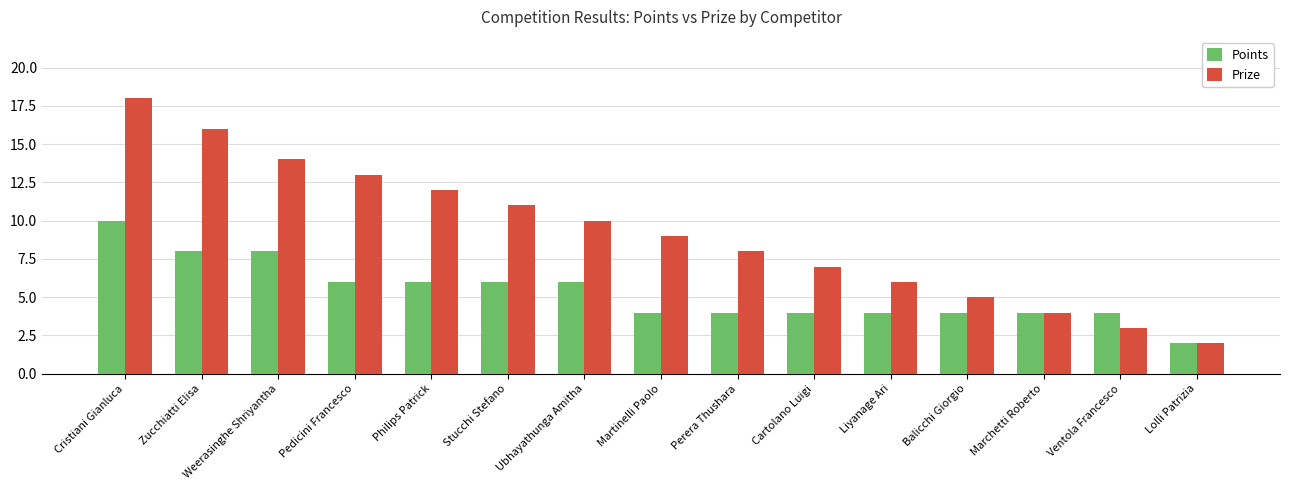

At which label does Points reach its minimum?

Lolli Patrizia